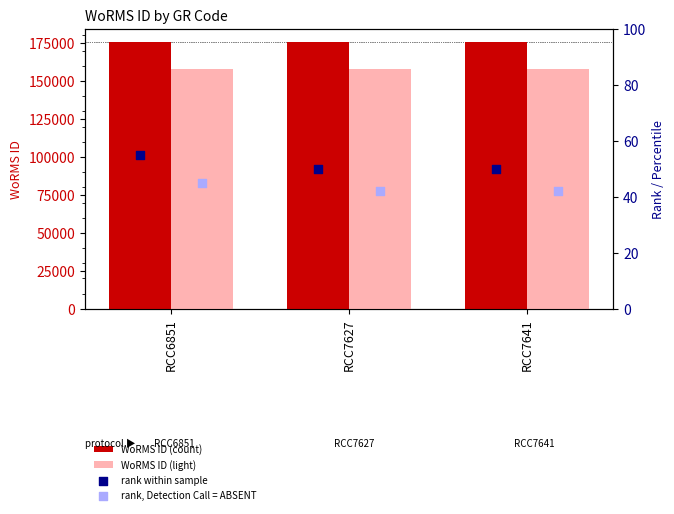

Which series contains the highest Y value?

WoRMS ID (count)